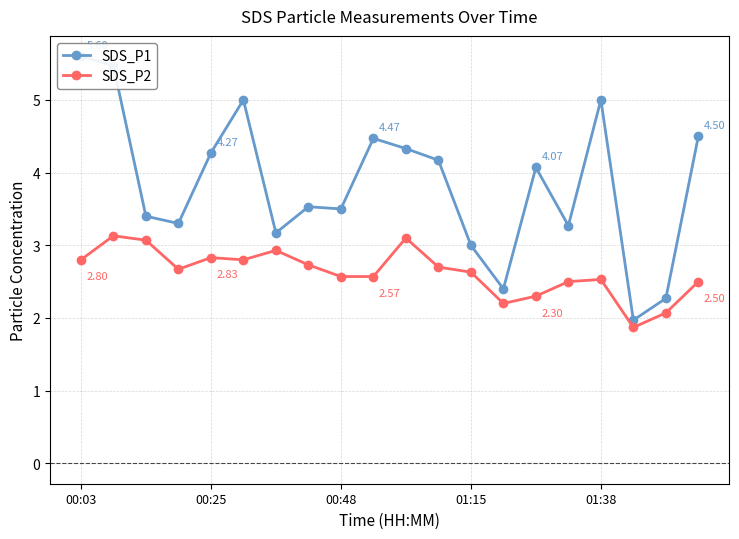

Which category has the highest value across all series?

00:03